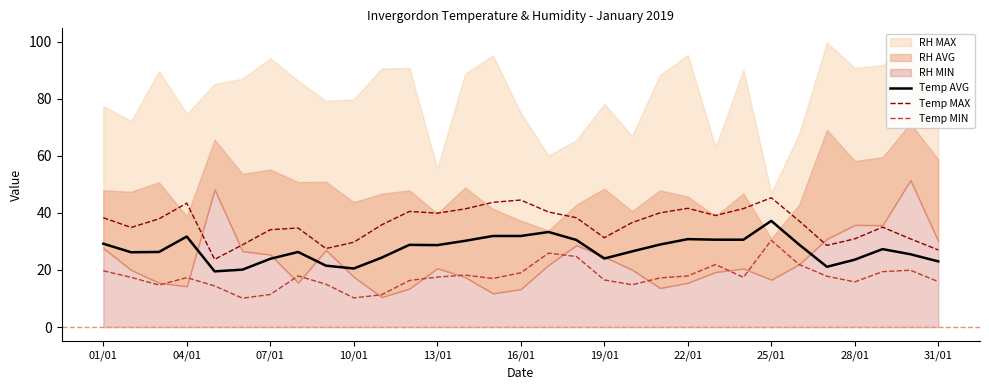

The value of Temp AVG at 23 is 10.6. True or false?

False